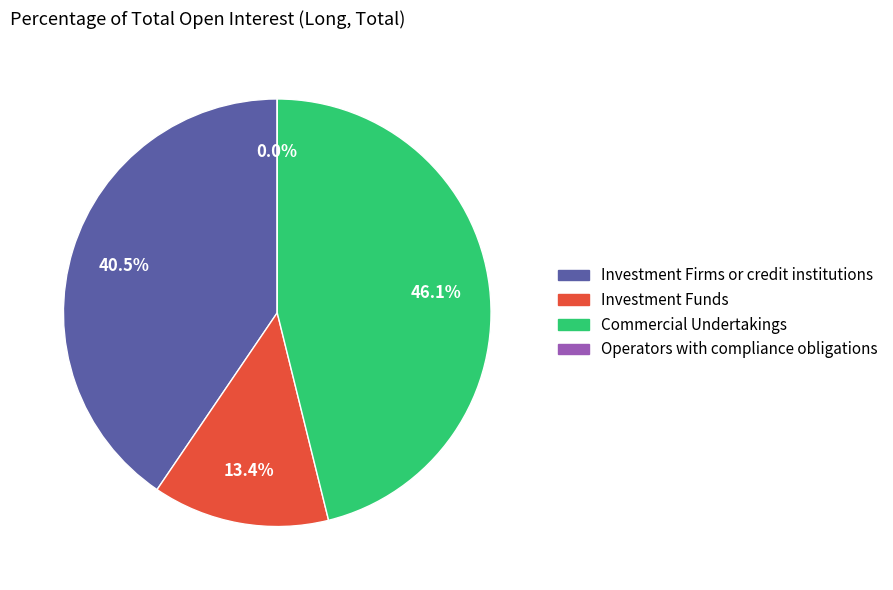

Count the number of slices in the pie.

4